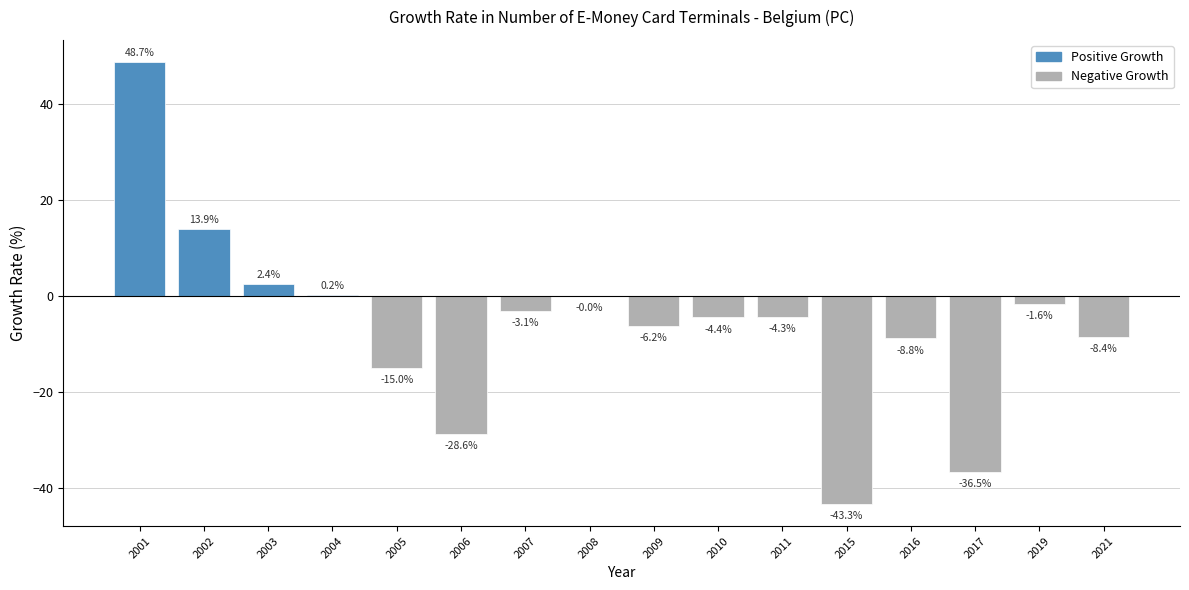

What is the sum of the values at 2001 and 2015?

5.4